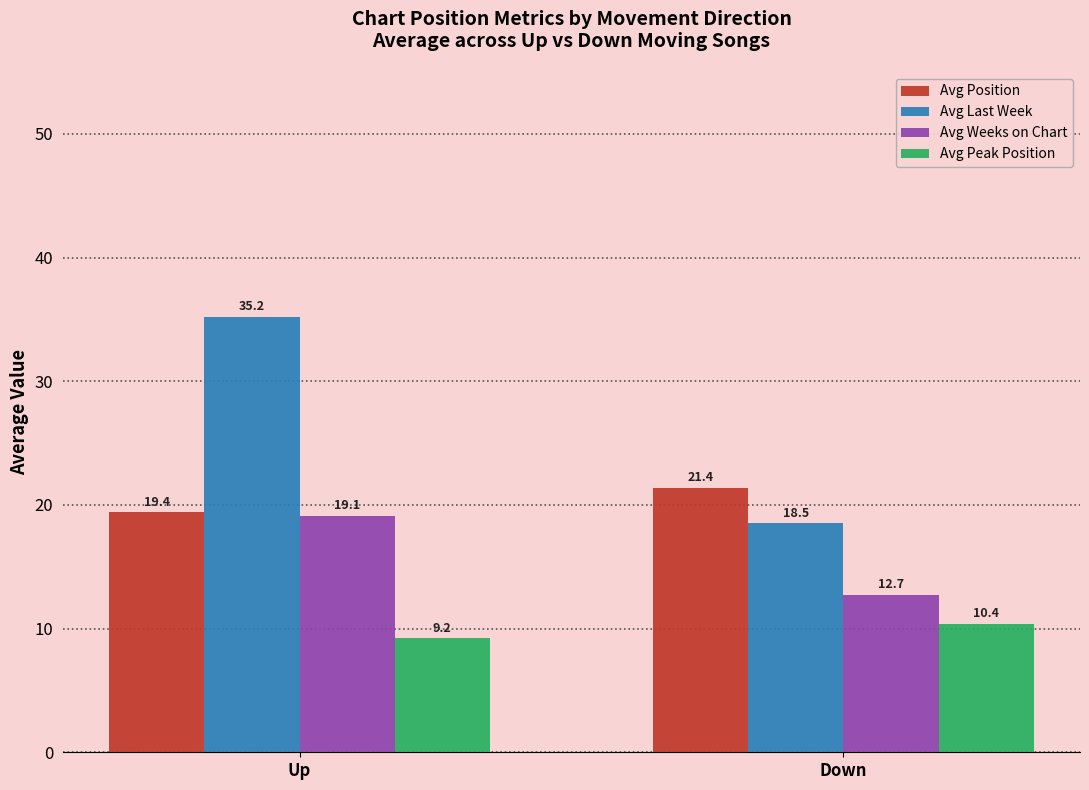

What is the difference between the maximum and minimum values in the Avg Position series?

2.0